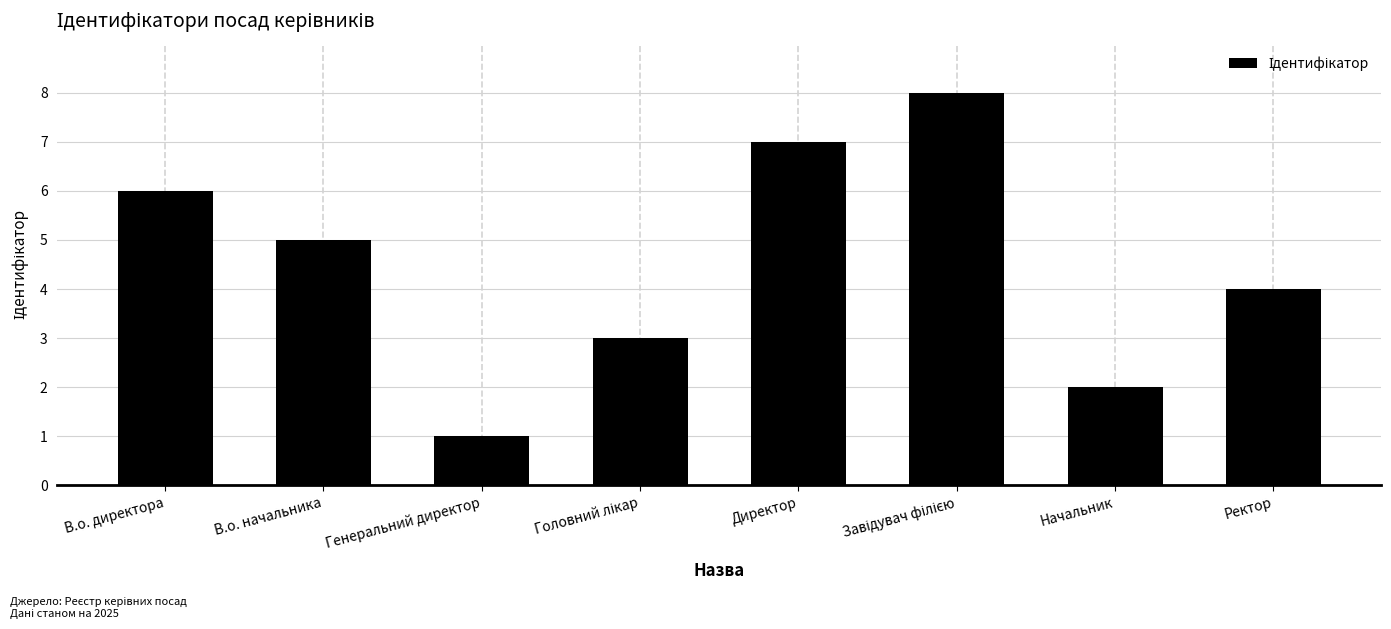

What is the approximate value at Директор?

7